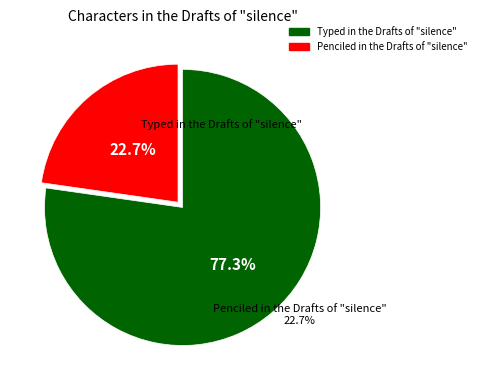

How many slices are in this pie chart?

2